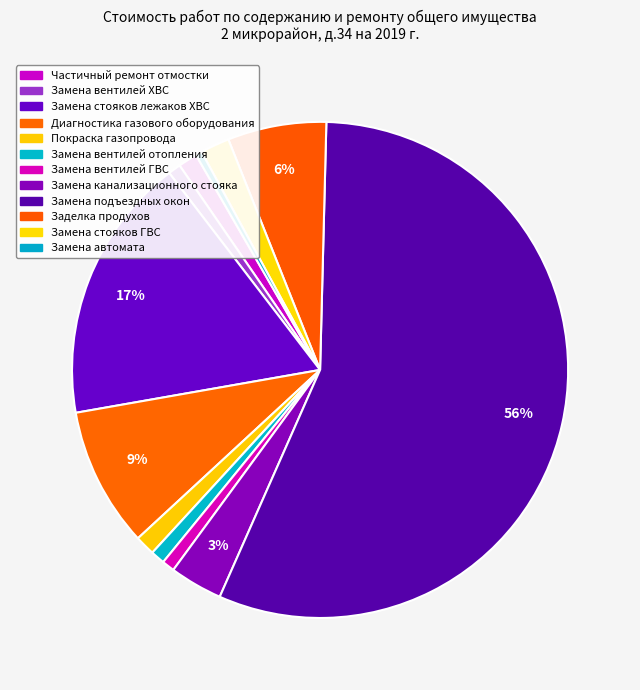

Rank the categories by value from lowest to highest.

Замена автомата, Замена вентилей ХВС, Замена вентилей ГВС, Замена вентилей отопления, Частичный ремонт отмостки, Покраска газопровода, Замена стояков ГВС, Замена канализационного стояка, Заделка продухов, Диагностика газового оборудования, Замена стояков лежаков ХВС, Замена подъездных окон